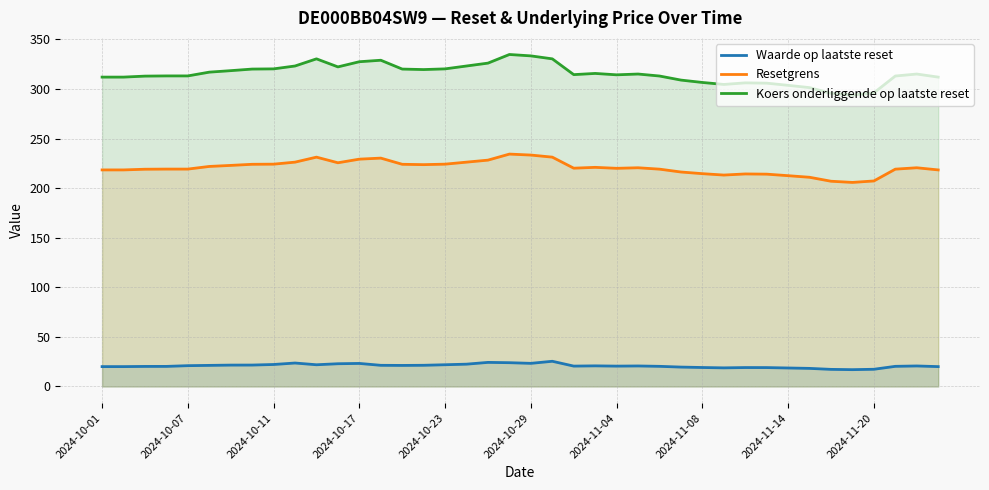

List the series in order of their overall mean, lowest first.

Waarde op laatste reset, Resetgrens, Koers onderliggende op laatste reset